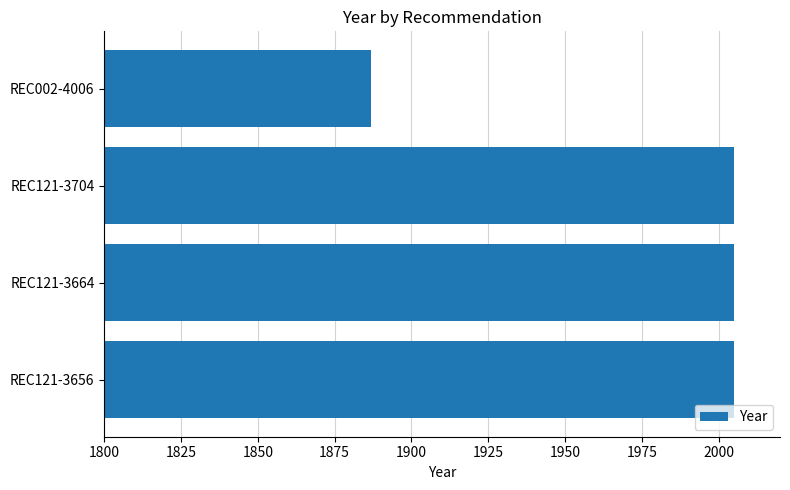

What is the smallest value displayed?

1887